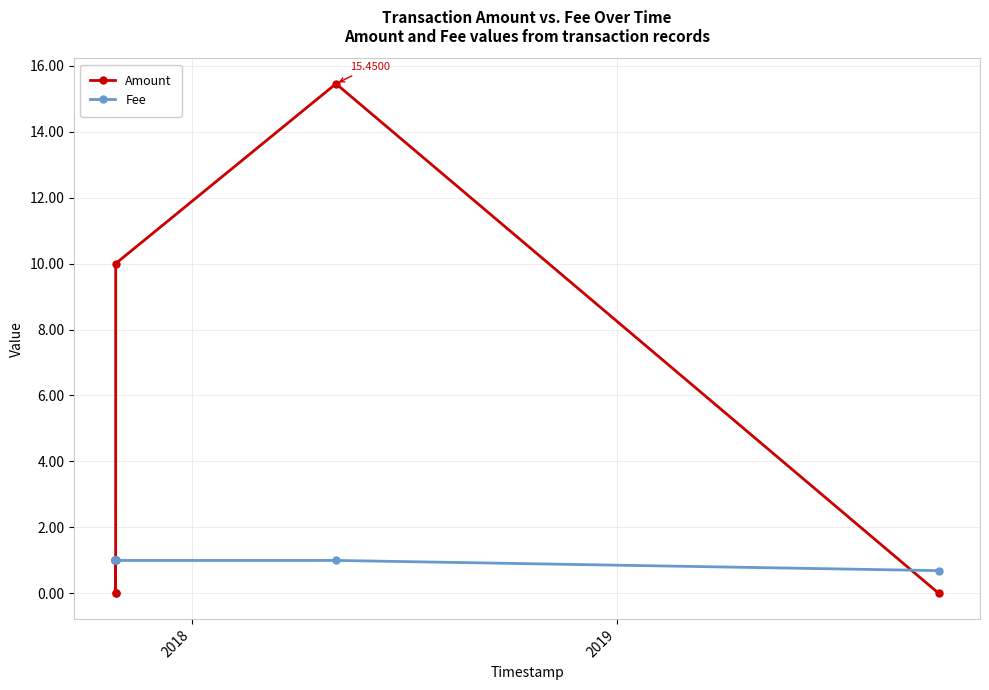

List the series in order of their peak value, highest first.

Amount, Fee